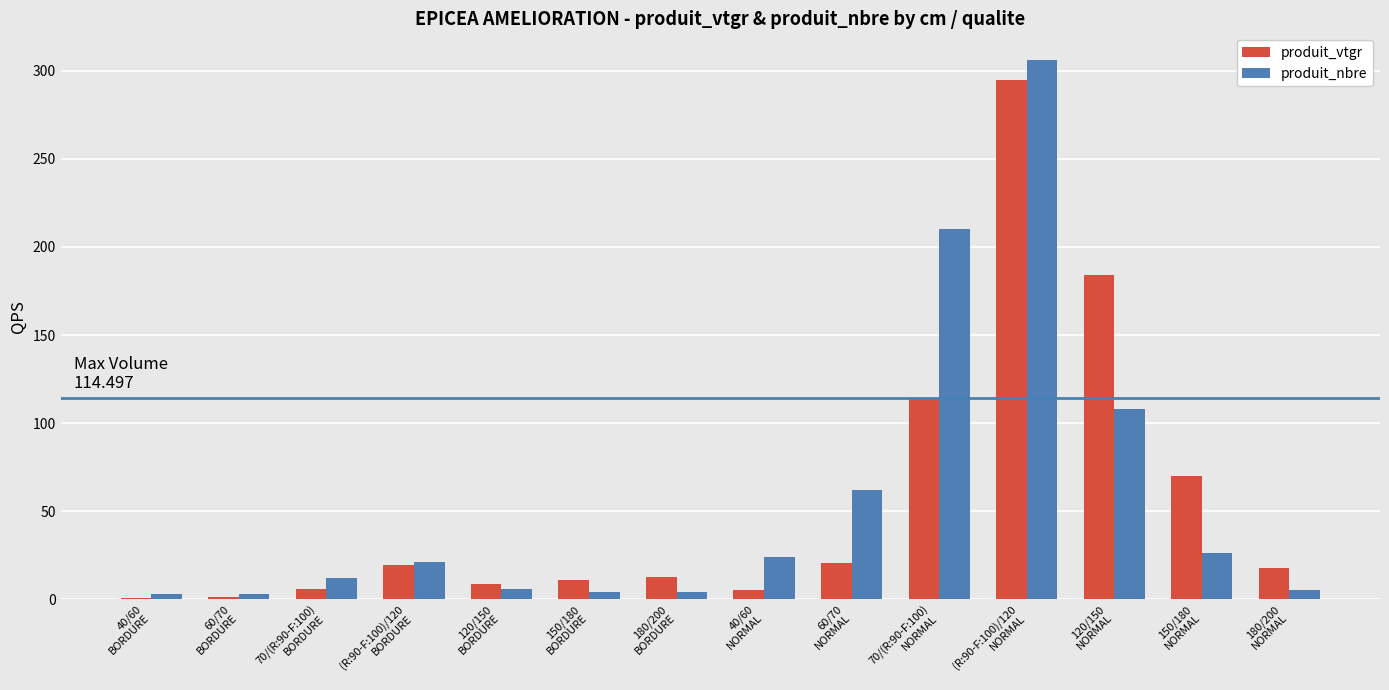

What is the maximum value shown in the chart?

306.0